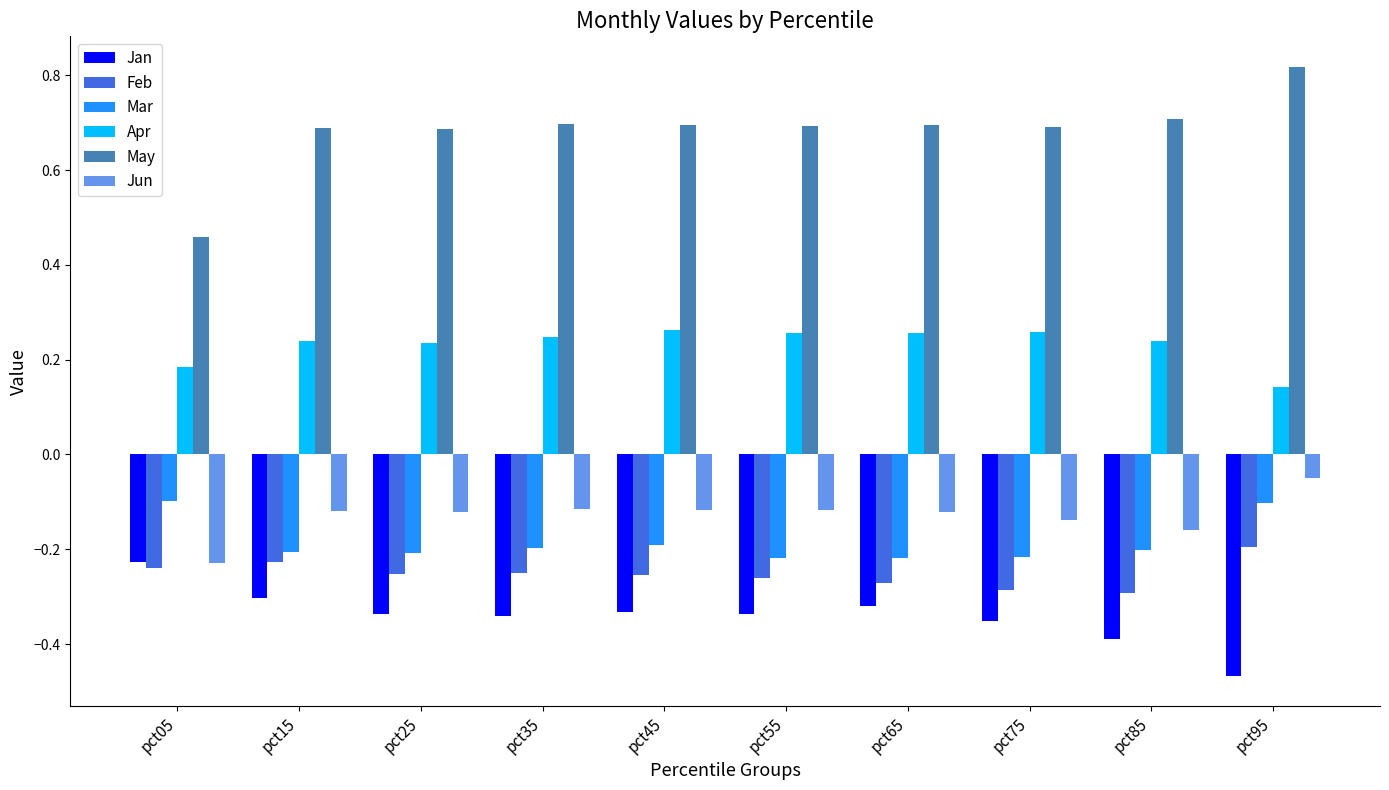

What is the difference between the maximum and minimum values in the May series?

0.4